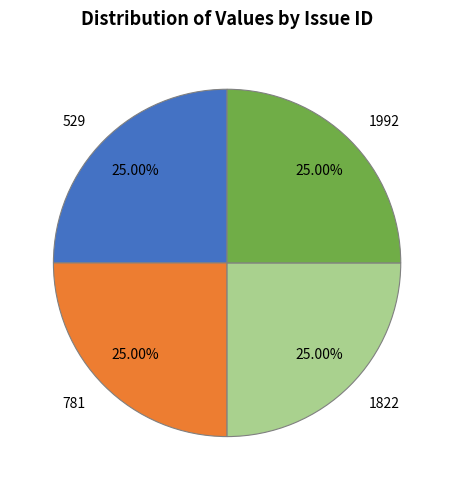

To the nearest percent, what is the combined percentage of 781 and 529?

50%